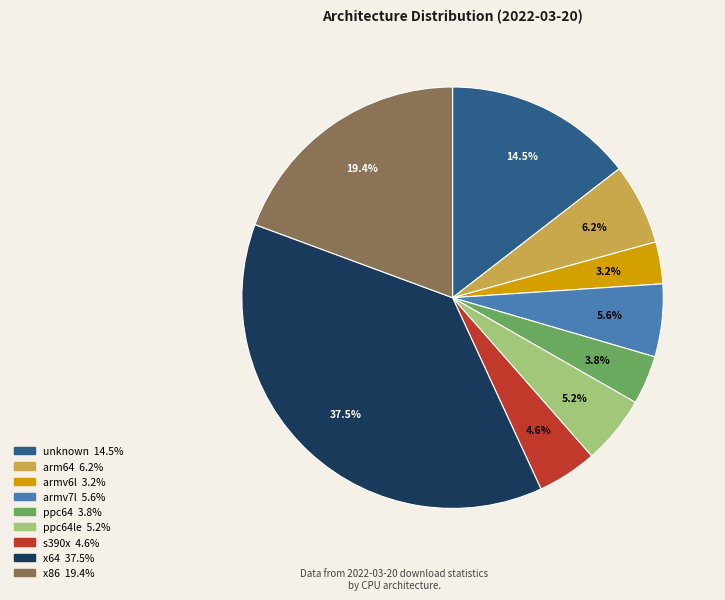

Is there a majority slice in this chart?

No